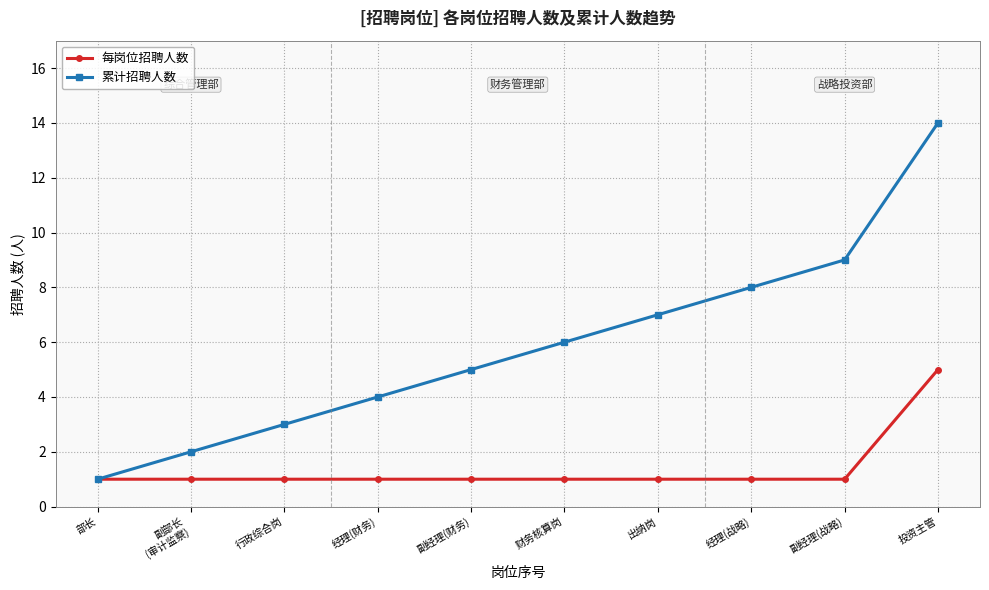

How many distinct data groups are displayed?

2